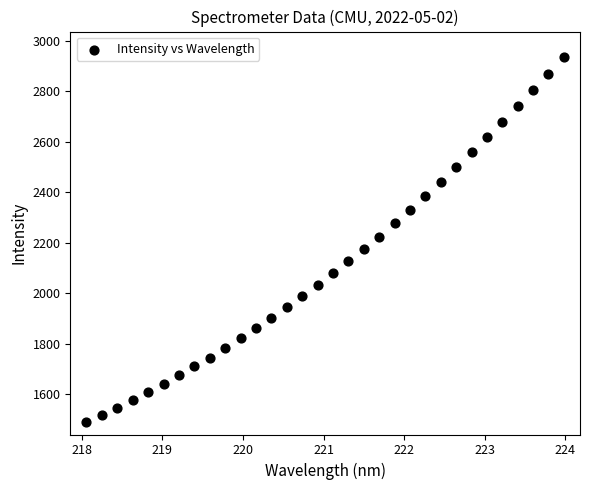

What is the range of Y values (max minus min)?

1445.4